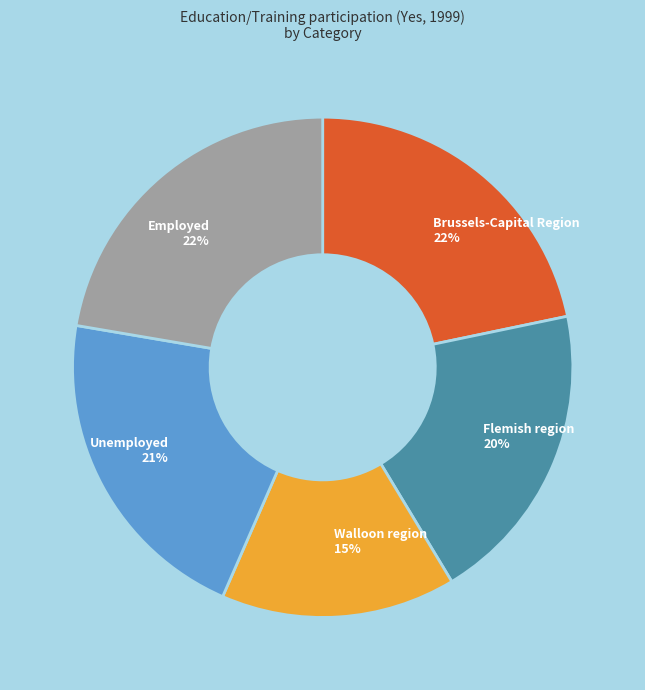

What is the smallest slice in the pie chart?

Walloon region